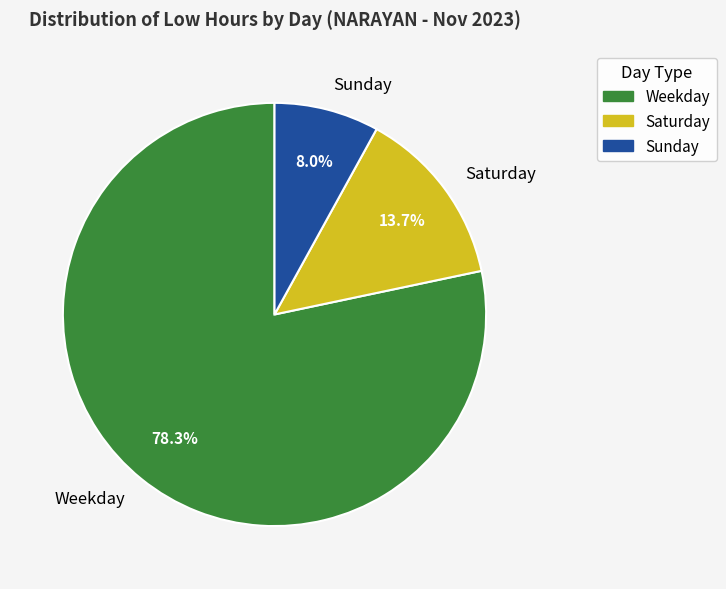

Which category has the biggest portion of the pie?

Weekday